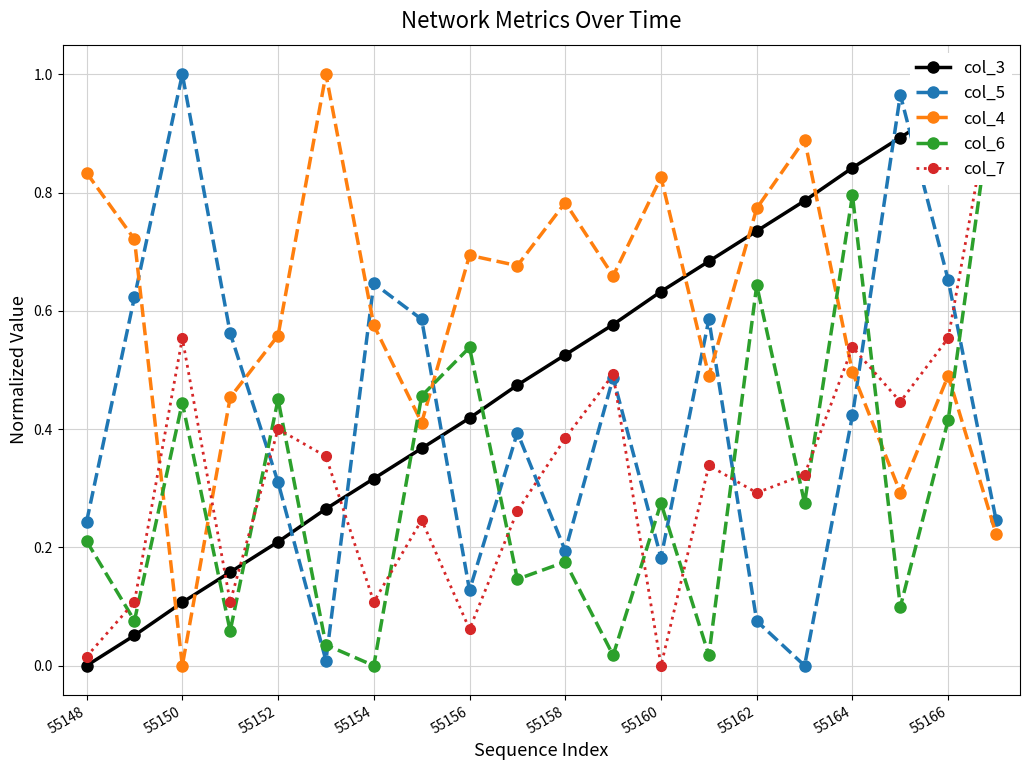

Which series ends up on top after the final intersection of col_3 and col_4?

col_3